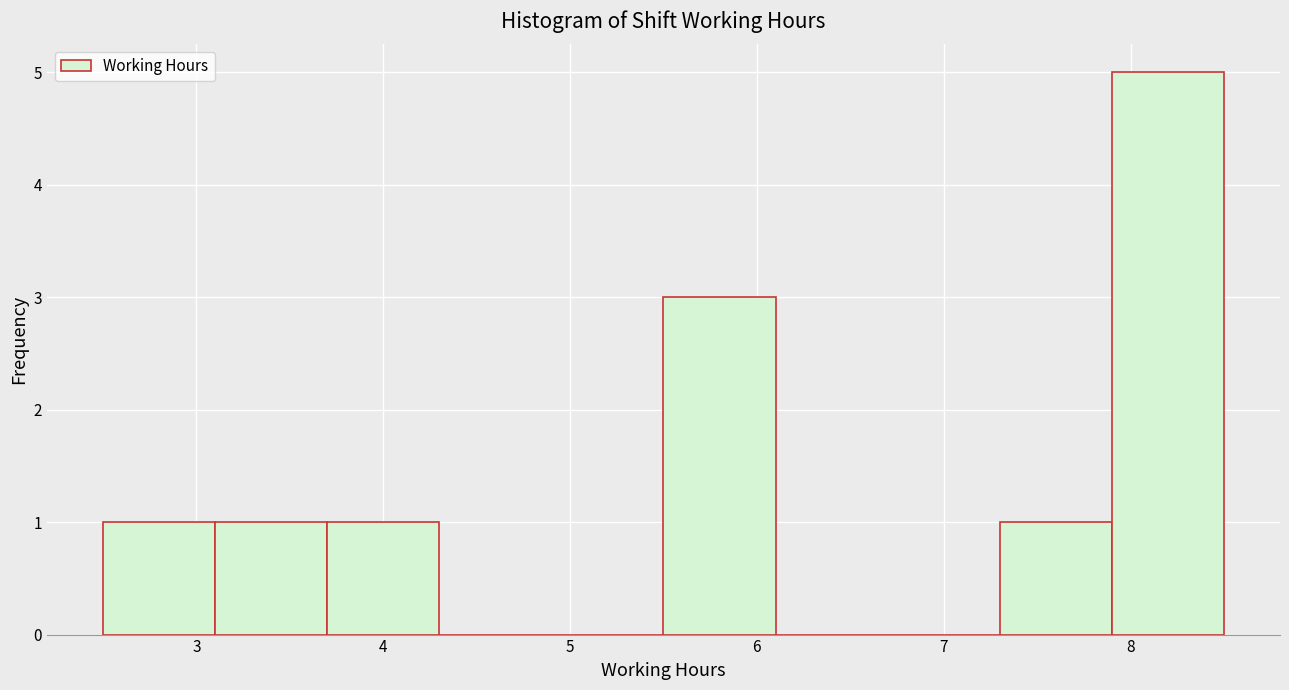

Over which range of the x-axis is the bar tallest?

7.9 to 8.5